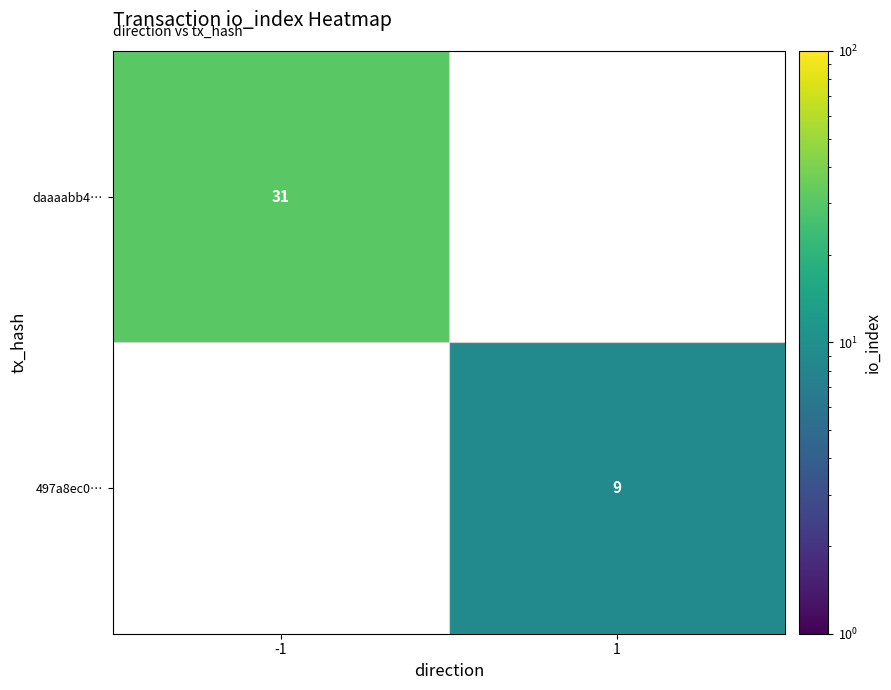

What is the greatest value displayed?

31.0